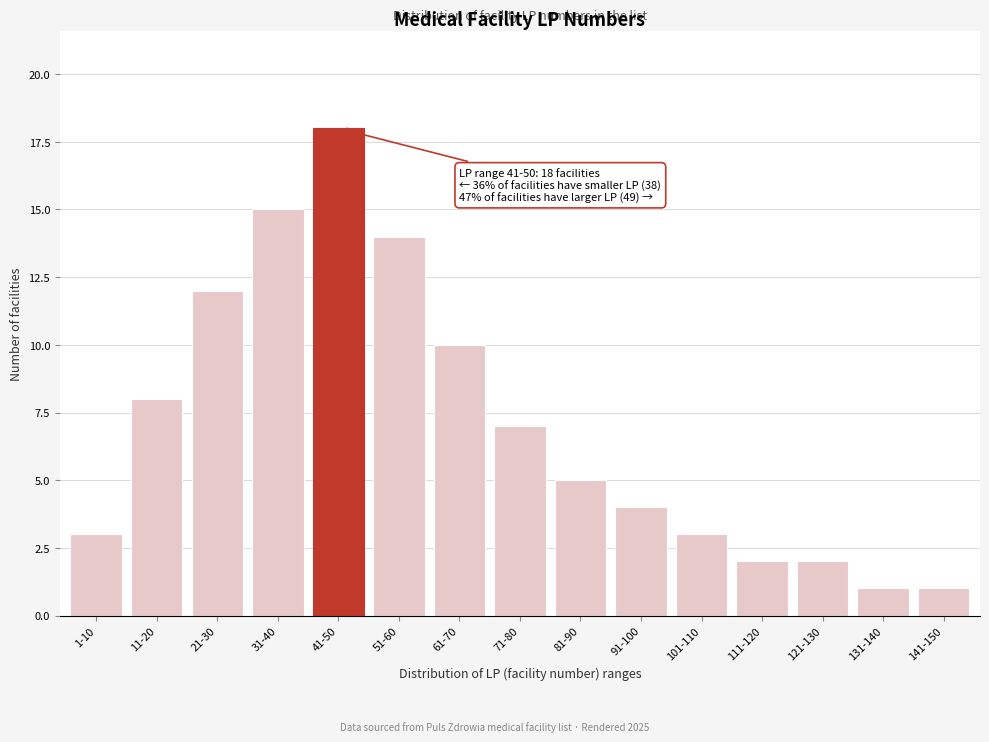

Reading left to right, list all the values displayed in this chart.

1-10=3	11-20=8	21-30=12	31-40=15	41-50=18	51-60=14	61-70=10	71-80=7	81-90=5	91-100=4	101-110=3	111-120=2	121-130=2	131-140=1	141-150=1